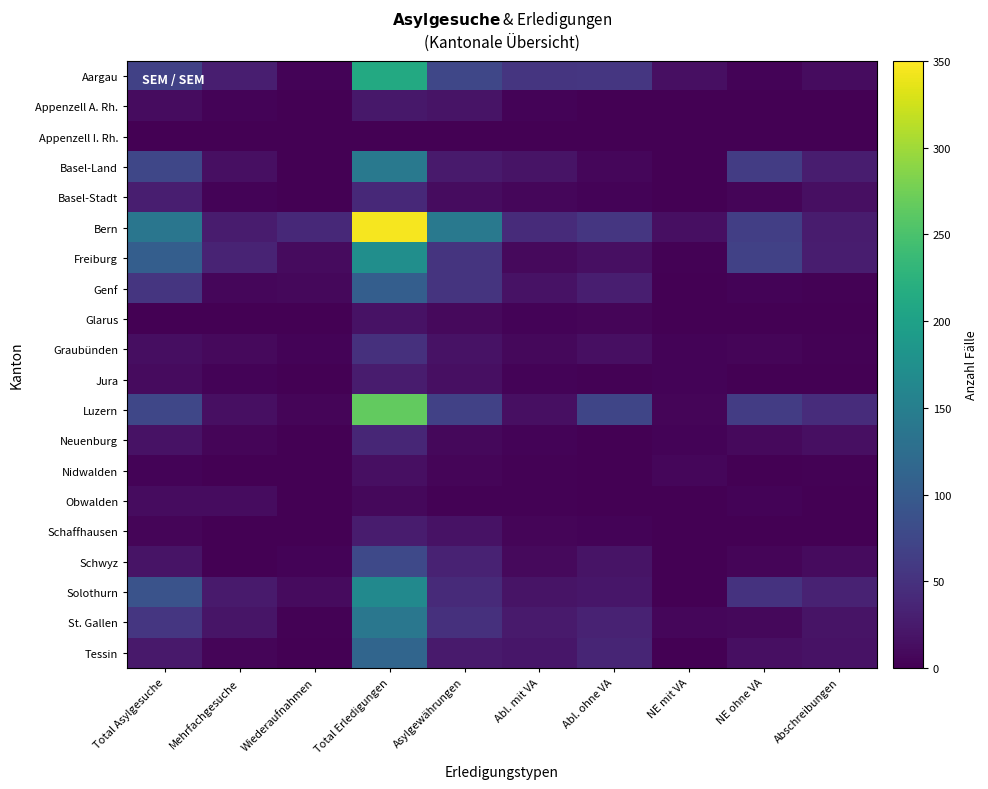

At which category is the sum across all series the highest?

Total Erledigungen